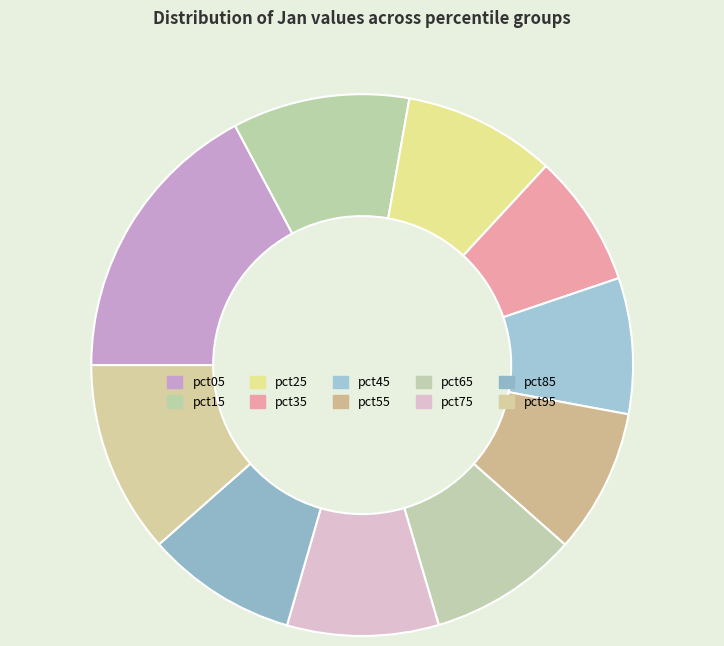

What percentage is the pct65 slice, to the nearest percent?

9%